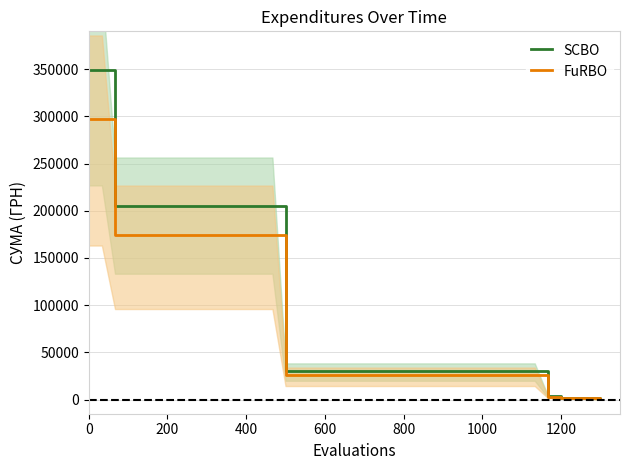

What is the maximum value for FuRBO?

296621.0